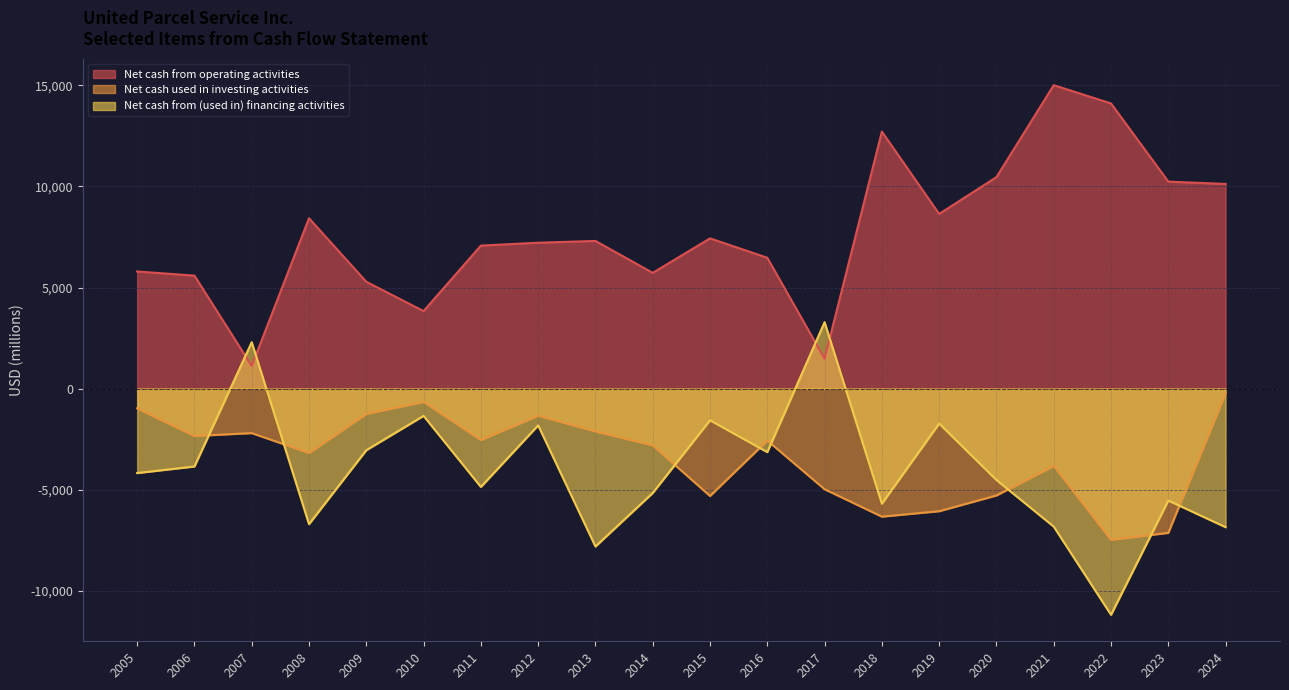

What are all the series names shown in the legend?

Net cash from operating activities, Net cash used in investing activities, Net cash from (used in) financing activities